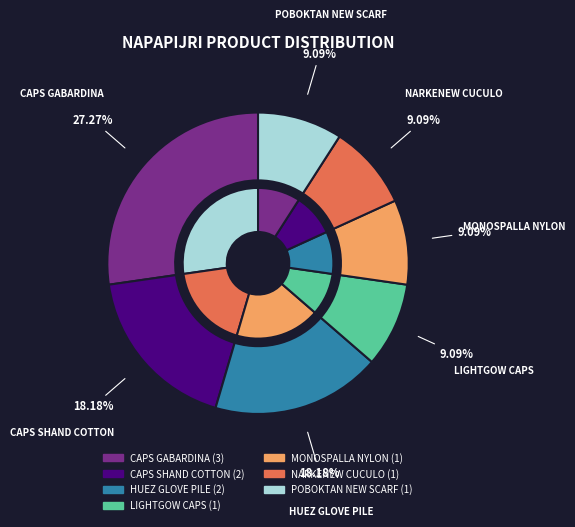

Count the number of slices in the pie.

7